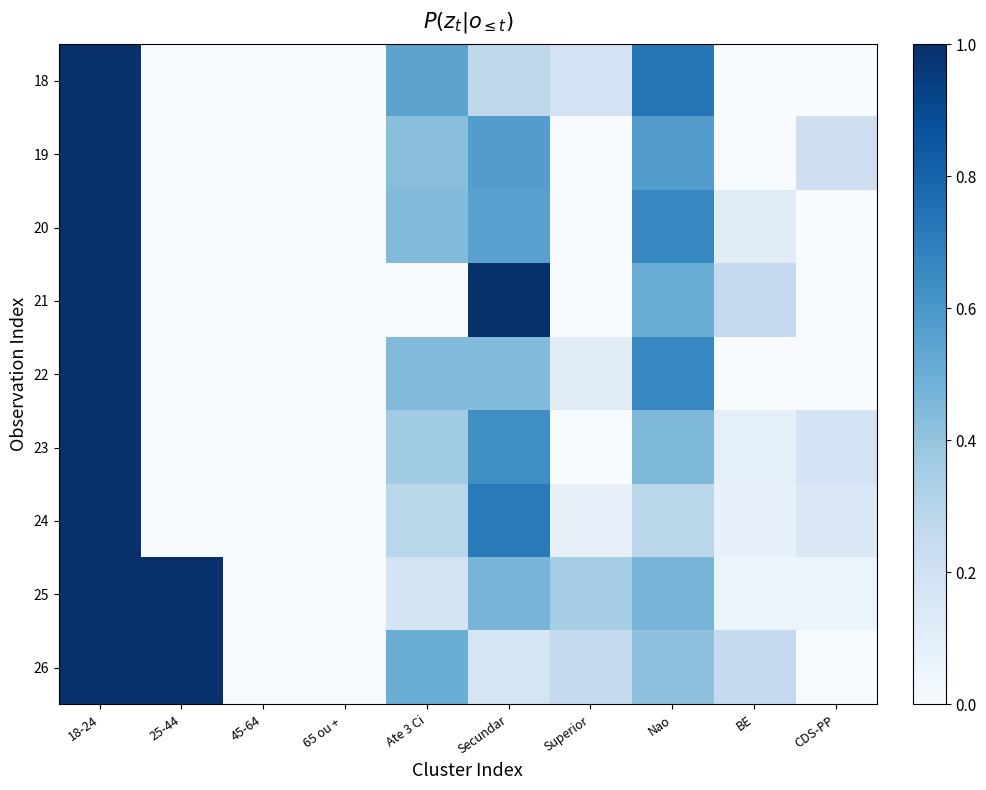

Reading left to right, extract all data points from this chart.

18: 18-24=1.0	25-44=0.0	45-64=0.0	65 ou + =0.0	Ate 3 Ci=0.5	Secundar=0.3	Superior=0.2	Nao=0.7	BE=0.0	CDS-PP=0.0
19: 18-24=1.0	25-44=0.0	45-64=0.0	65 ou + =0.0	Ate 3 Ci=0.4	Secundar=0.6	Superior=0.0	Nao=0.6	BE=0.0	CDS-PP=0.2
20: 18-24=1.0	25-44=0.0	45-64=0.0	65 ou + =0.0	Ate 3 Ci=0.4	Secundar=0.6	Superior=0.0	Nao=0.7	BE=0.1	CDS-PP=0.0
21: 18-24=1.0	25-44=0.0	45-64=0.0	65 ou + =0.0	Ate 3 Ci=0.0	Secundar=1.0	Superior=0.0	Nao=0.5	BE=0.2	CDS-PP=0.0
22: 18-24=1.0	25-44=0.0	45-64=0.0	65 ou + =0.0	Ate 3 Ci=0.4	Secundar=0.4	Superior=0.1	Nao=0.7	BE=0.0	CDS-PP=0.0
23: 18-24=1.0	25-44=0.0	45-64=0.0	65 ou + =0.0	Ate 3 Ci=0.4	Secundar=0.6	Superior=0.0	Nao=0.5	BE=0.1	CDS-PP=0.2
24: 18-24=1.0	25-44=0.0	45-64=0.0	65 ou + =0.0	Ate 3 Ci=0.3	Secundar=0.7	Superior=0.1	Nao=0.3	BE=0.1	CDS-PP=0.1
25: 18-24=1.0	25-44=1.0	45-64=0.0	65 ou + =0.0	Ate 3 Ci=0.2	Secundar=0.5	Superior=0.4	Nao=0.5	BE=0.1	CDS-PP=0.1
26: 18-24=1.0	25-44=1.0	45-64=0.0	65 ou + =0.0	Ate 3 Ci=0.5	Secundar=0.2	Superior=0.2	Nao=0.4	BE=0.2	CDS-PP=0.0